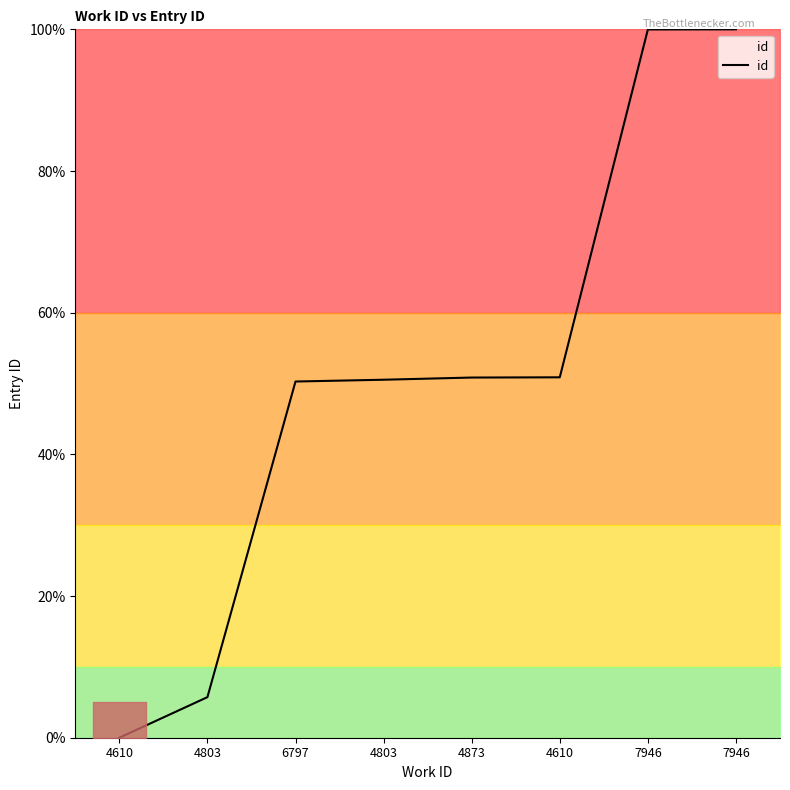

What is the change in value from 4803 to 7946?

+49.5